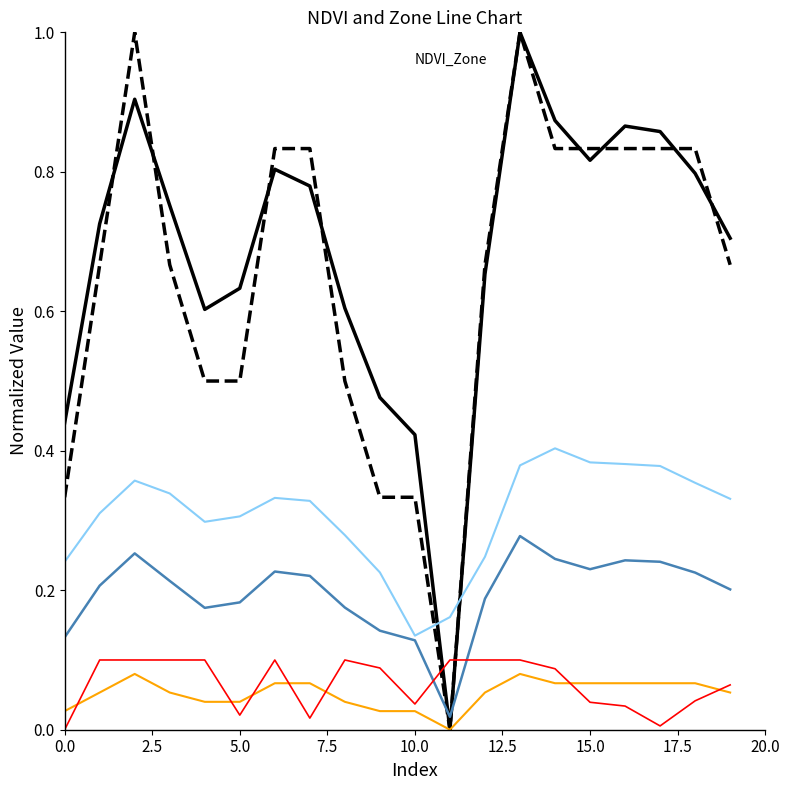

What is the maximum value shown in the chart?

1.0